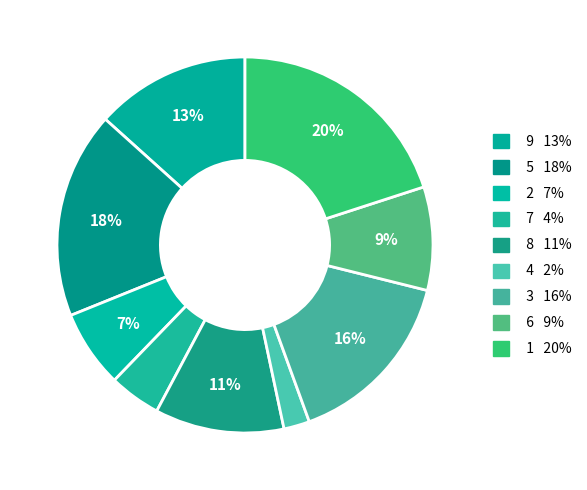

Count the number of slices in the pie.

9